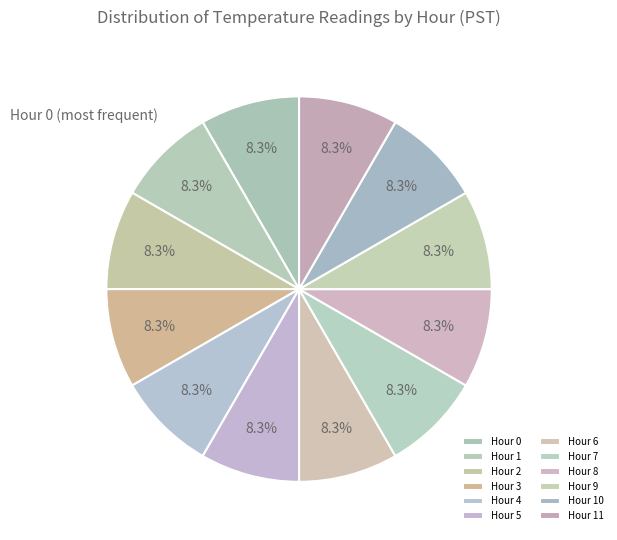

Does Hour 5 represent more than half of the total?

No